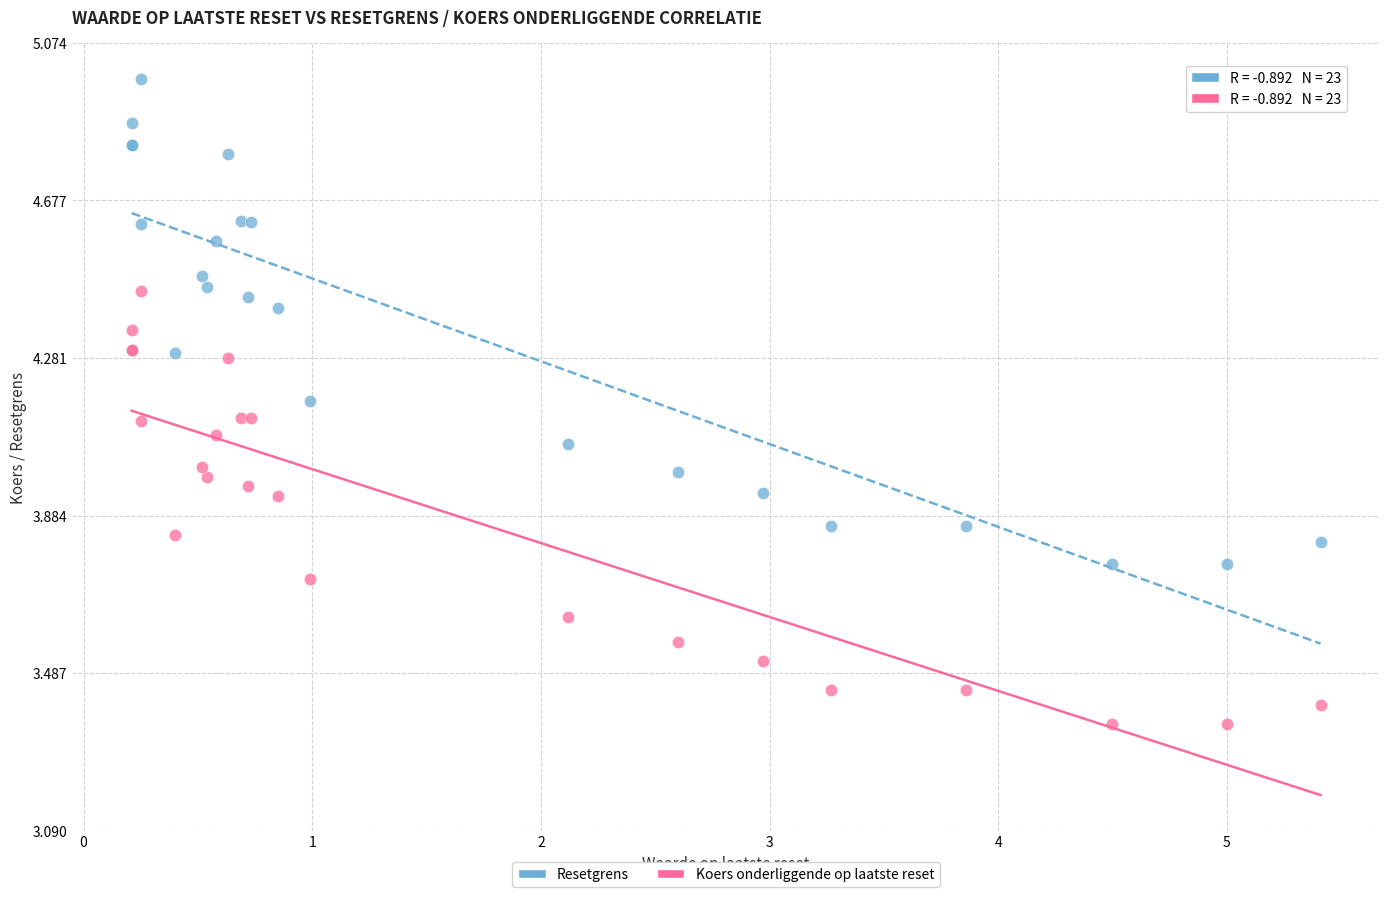

Which series contains the lowest Y value?

Koers onderliggende op laatste reset